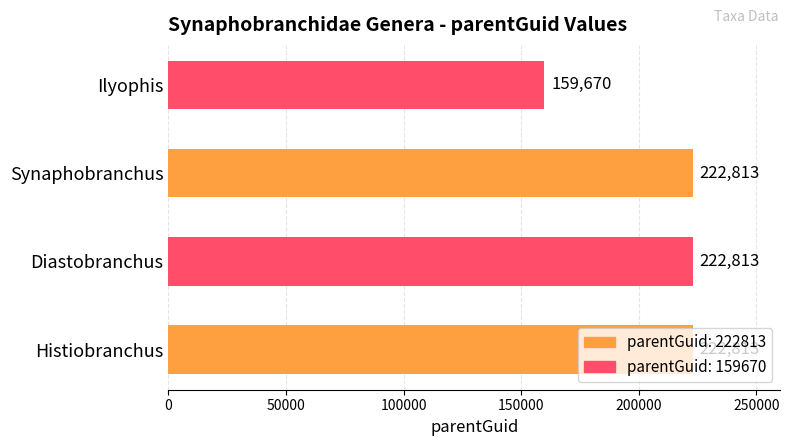

At which category does the chart reach its peak across all series?

Histiobranchus